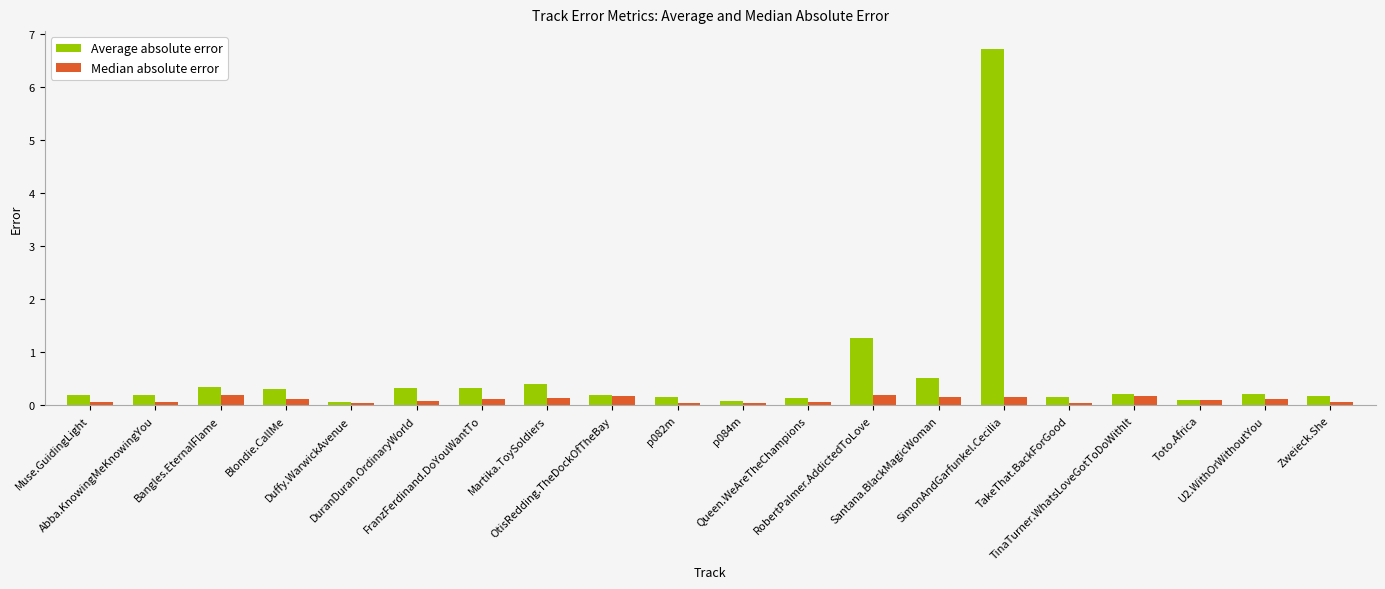

List the series in order of their overall mean, lowest first.

Median absolute error, Average absolute error